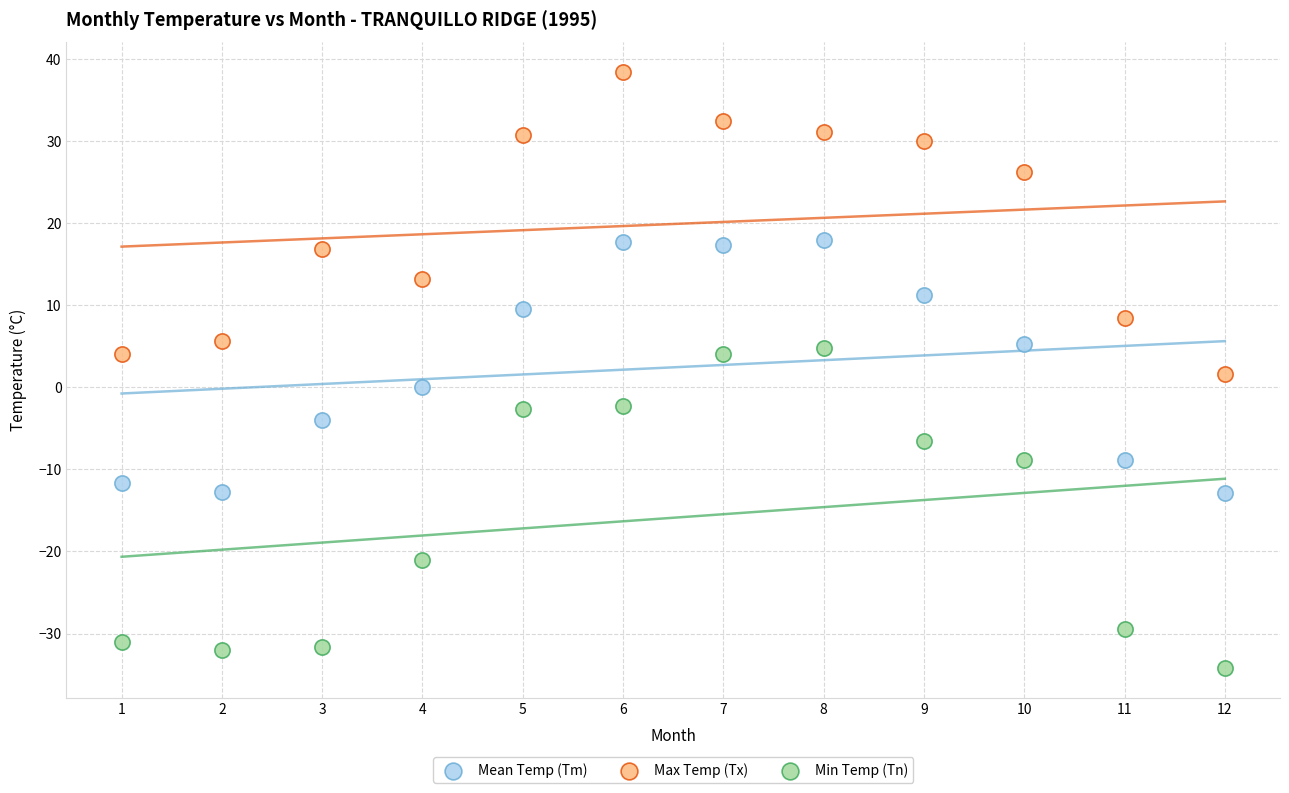

Which series has the widest spread of Y values?

Min Temp (Tn)